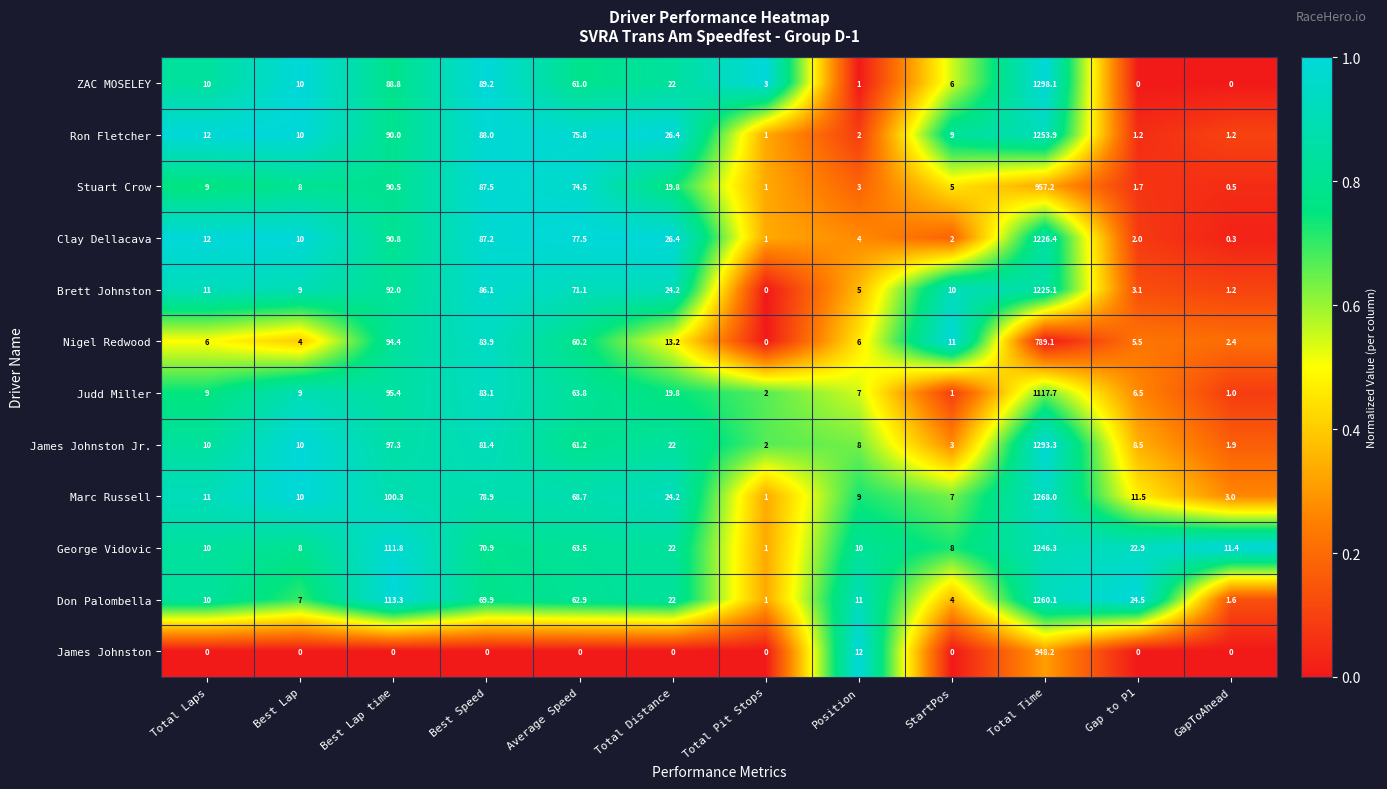

Which series has the largest total across all categories?

James Johnston Jr.